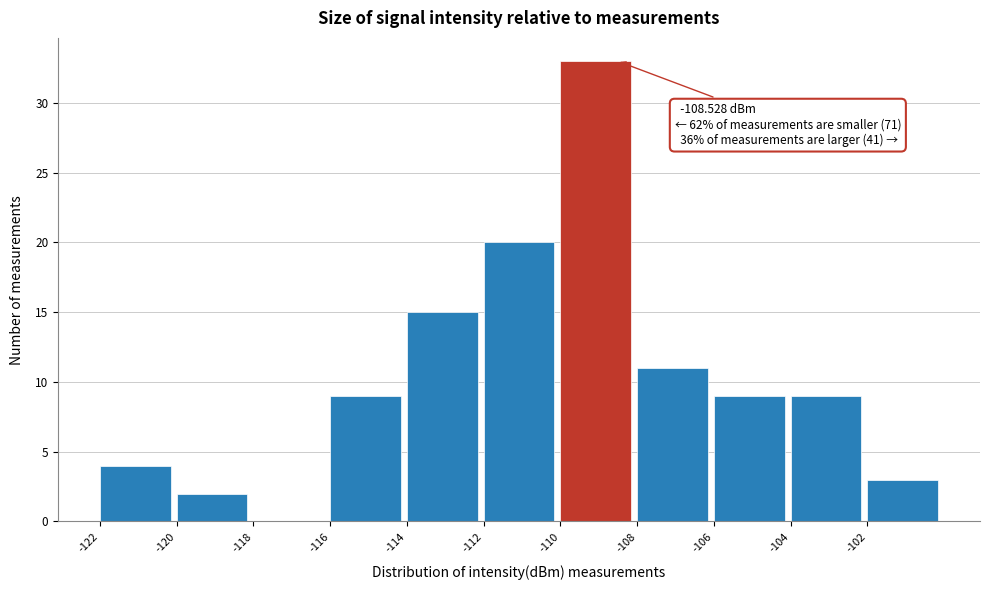

Over which range of the x-axis is the bar tallest?

-110 to -108